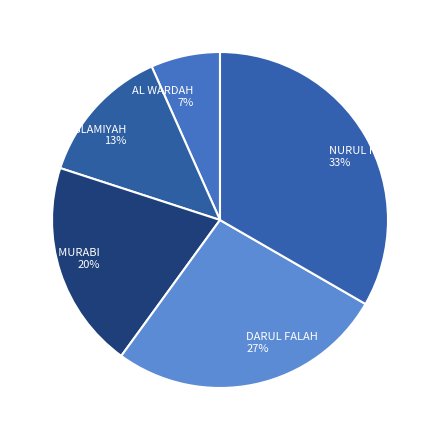

True or false: AL WARDAH accounts for 1% of the total.

False